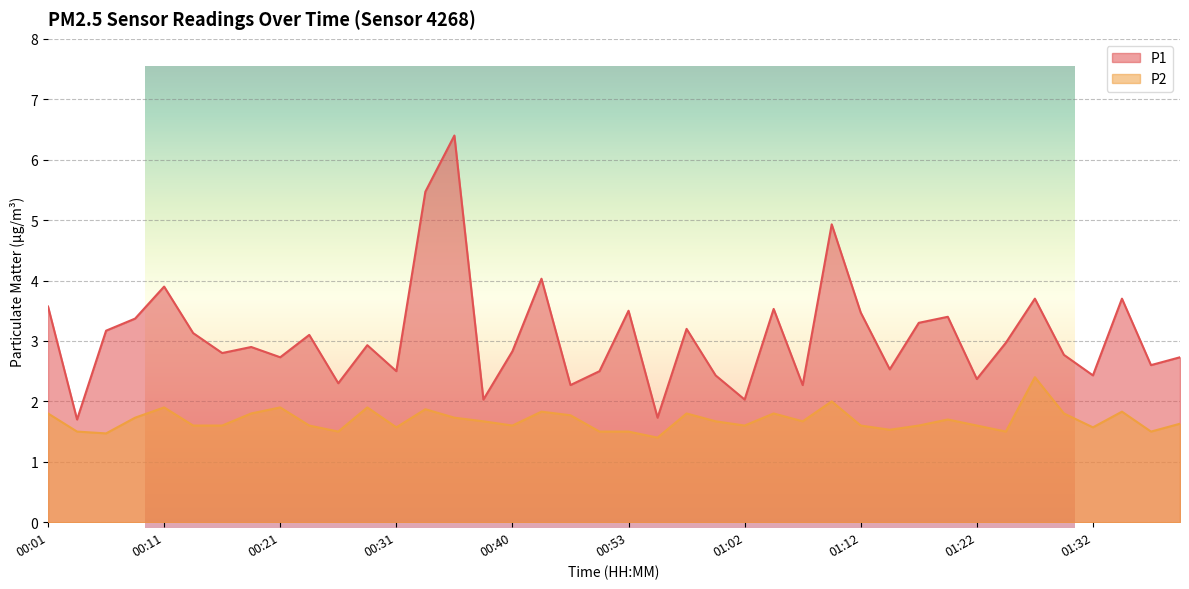

At which category does P1 reach its first local valley?

00:04